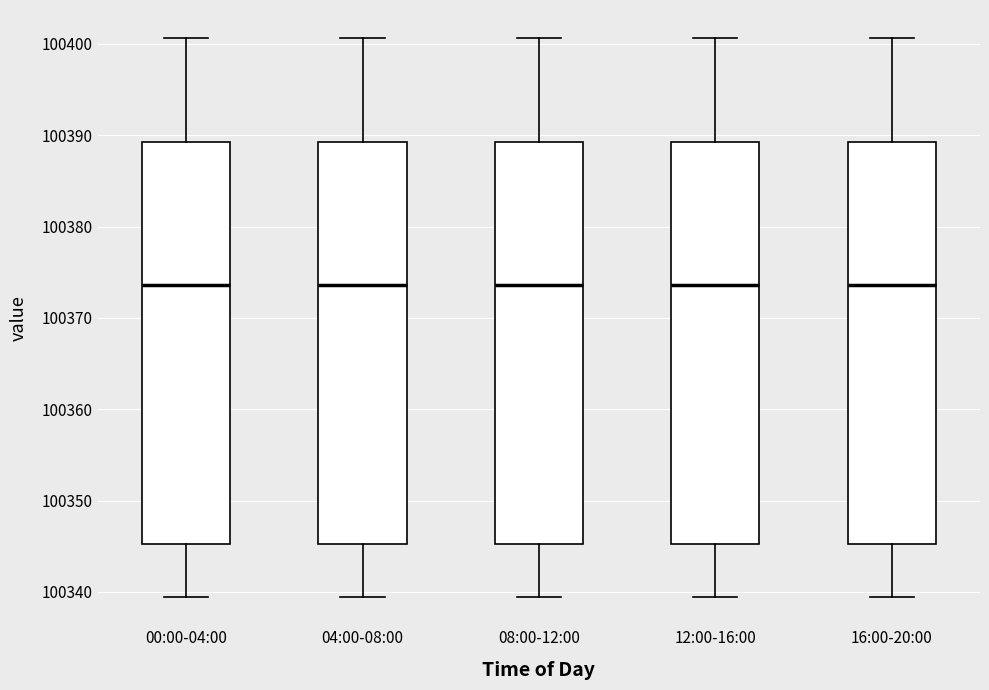

Reading left to right, read every box against the y-axis: the position of its median line, the range the box covers, and the ends of its whiskers. The values are not printed on the chart, so give them approximately, as read against the axis.

00:00-04:00: median 100374, box 100345 to 100389, whiskers 100339 to 100401
04:00-08:00: median 100374, box 100345 to 100389, whiskers 100339 to 100401
08:00-12:00: median 100374, box 100345 to 100389, whiskers 100339 to 100401
12:00-16:00: median 100374, box 100345 to 100389, whiskers 100339 to 100401
16:00-20:00: median 100374, box 100345 to 100389, whiskers 100339 to 100401